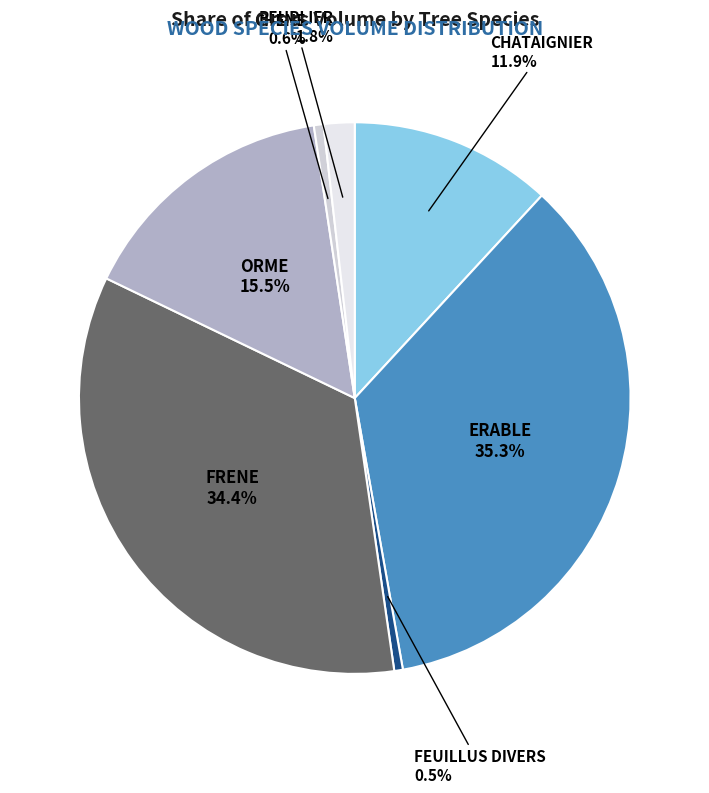

Is there any slice that represents more than half of the pie?

No